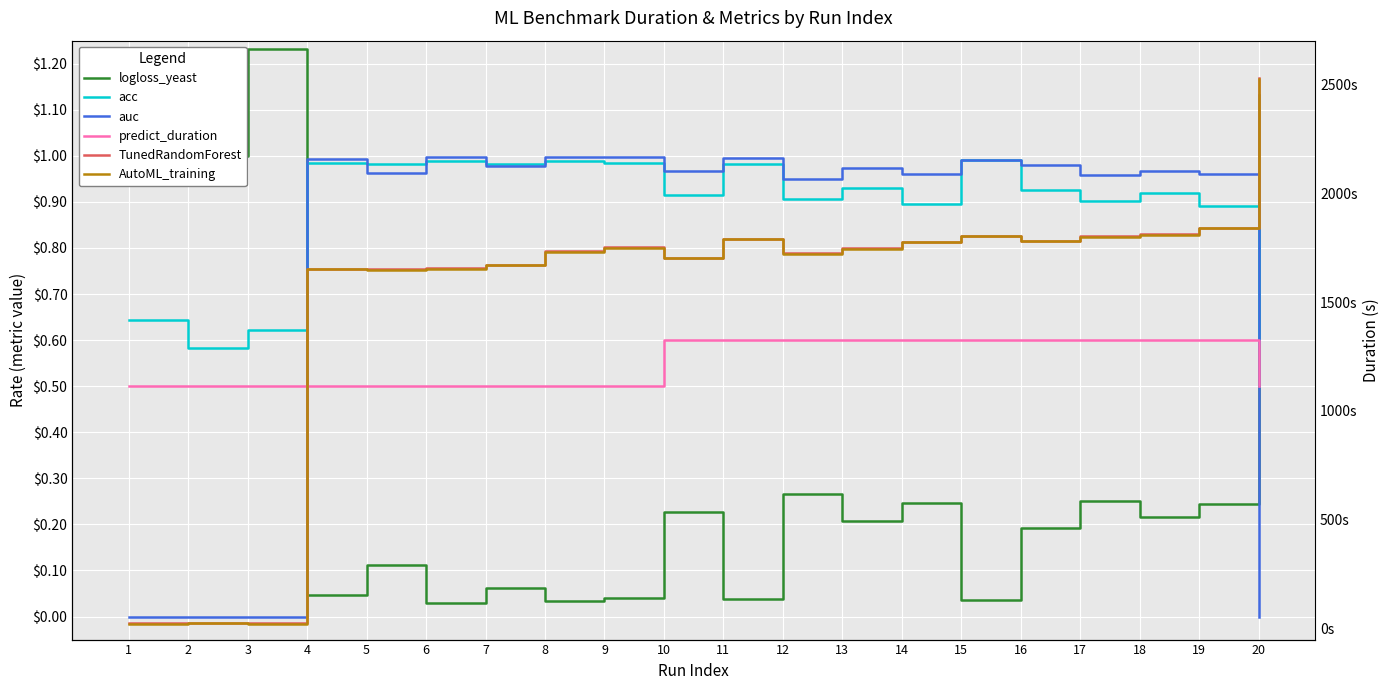

True or false: AutoML_training has a value of 904.4 at 4.

False